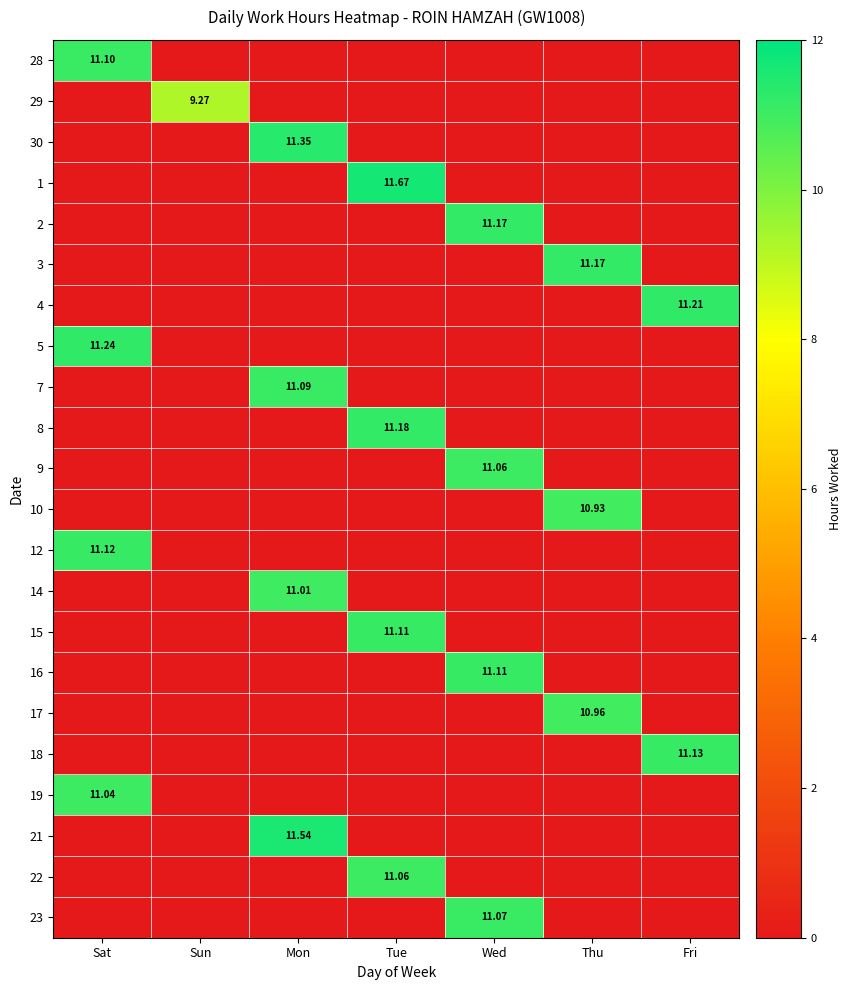

What is the total value across all series at Sun?

9.3